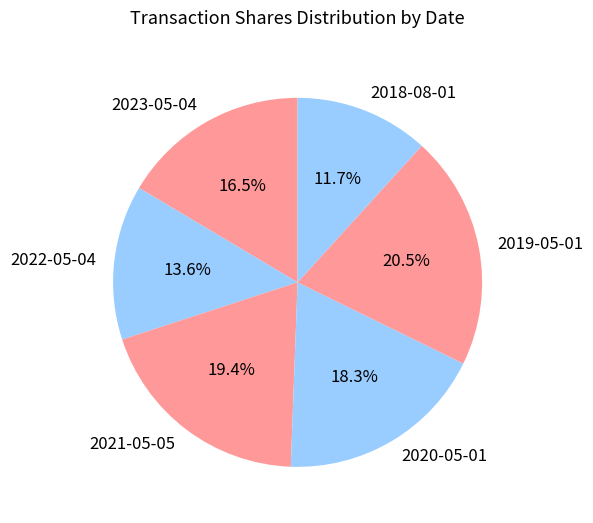

Do 2023-05-04 and 2022-05-04 together represent more than half of the pie?

No